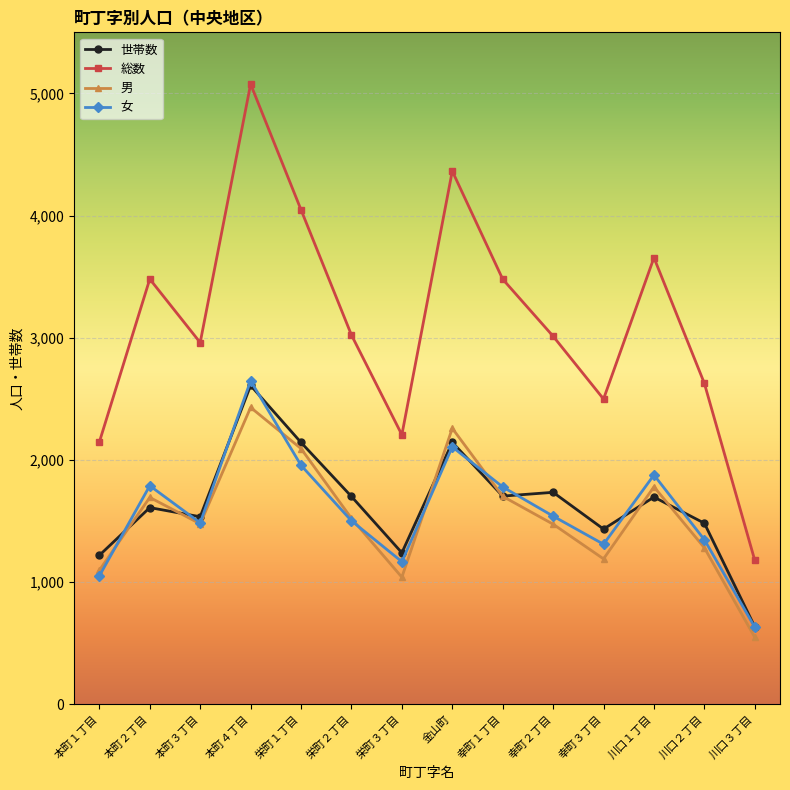

What is the smallest value displayed?

547